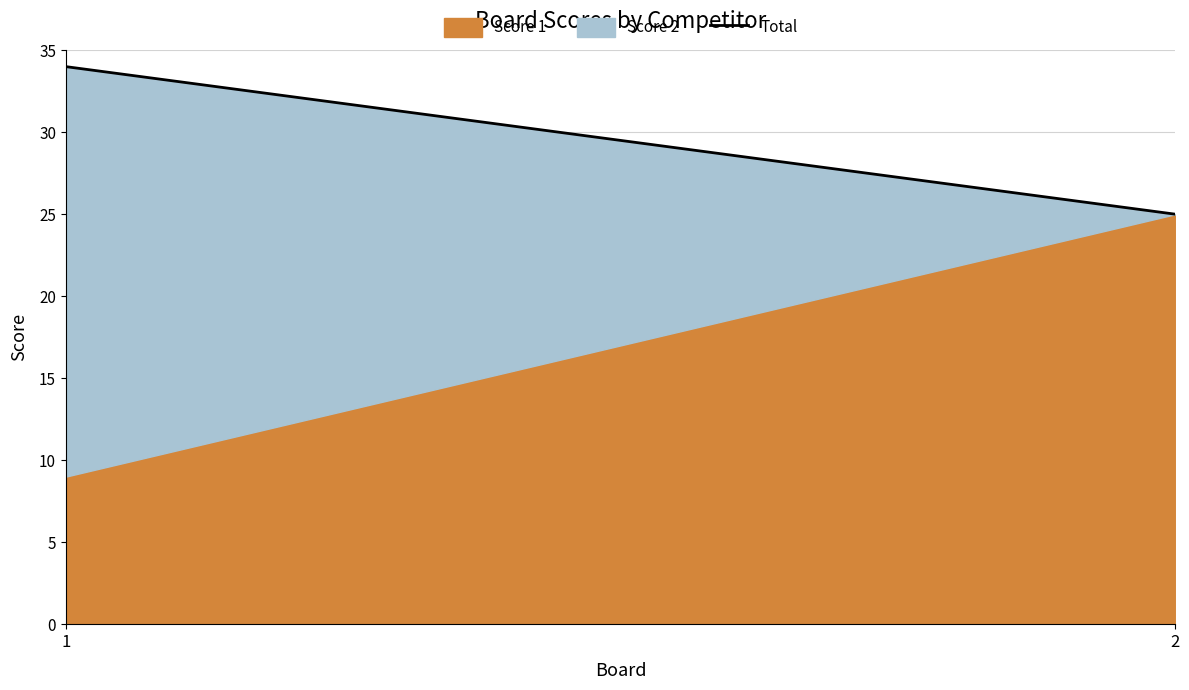

Reading left to right, what are all the values shown in this chart?

34	25